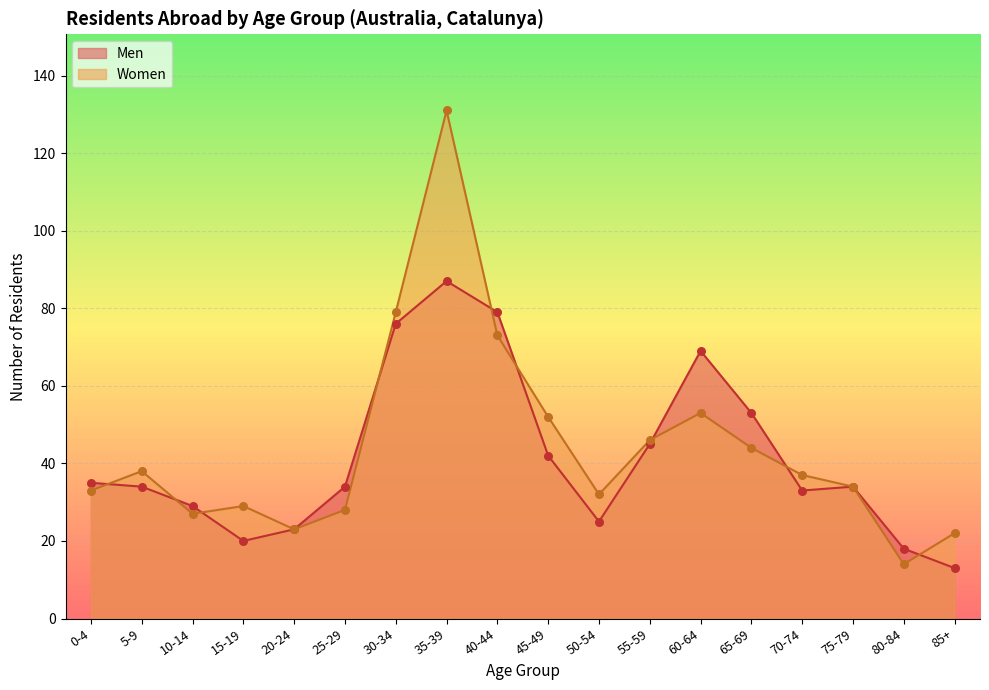

What are all the series names shown in the legend?

Men, Women